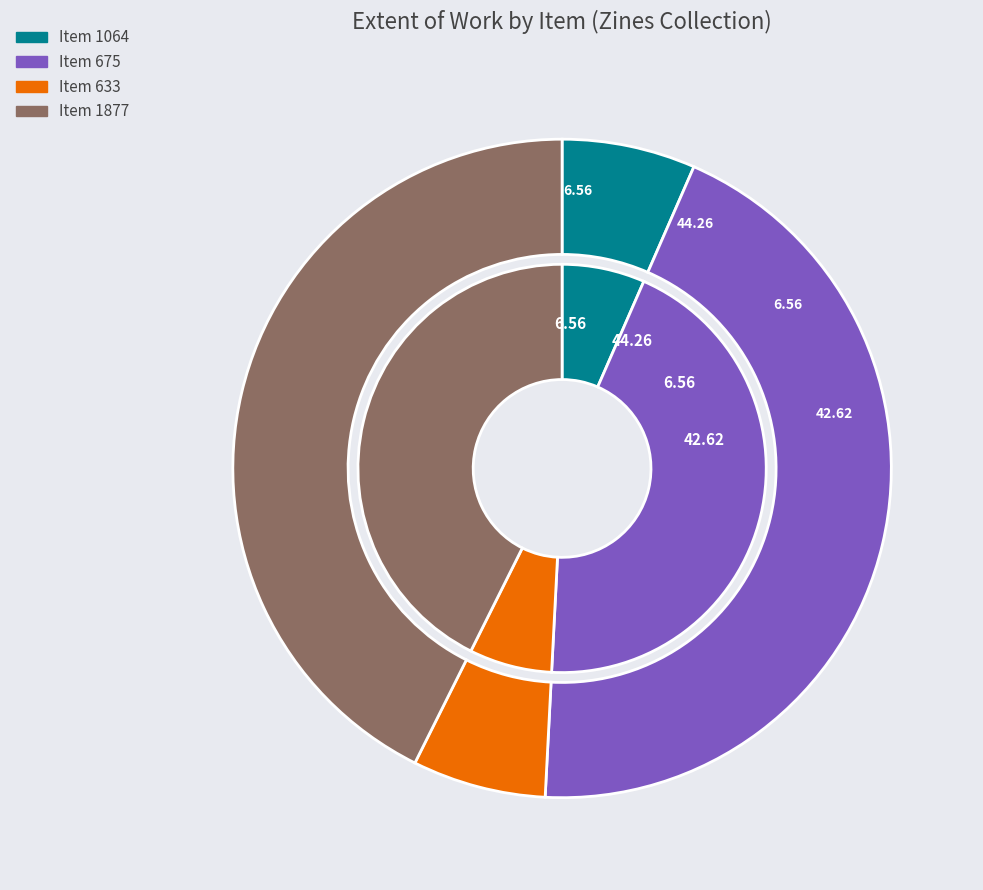

Which slice is the largest?

675